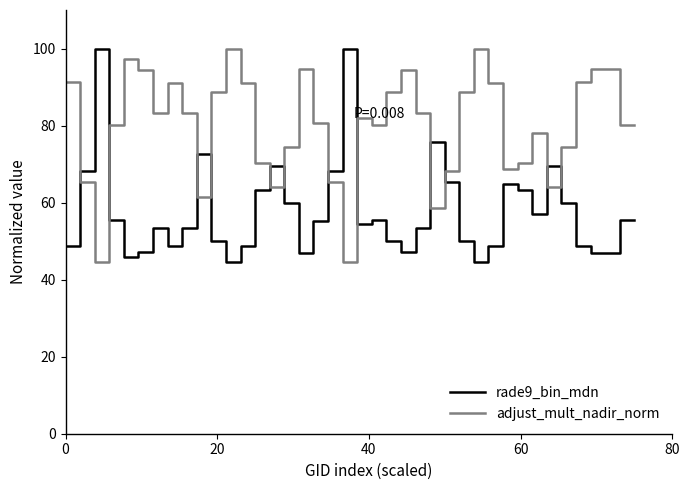

What is the minimum value shown in the chart?

44.5